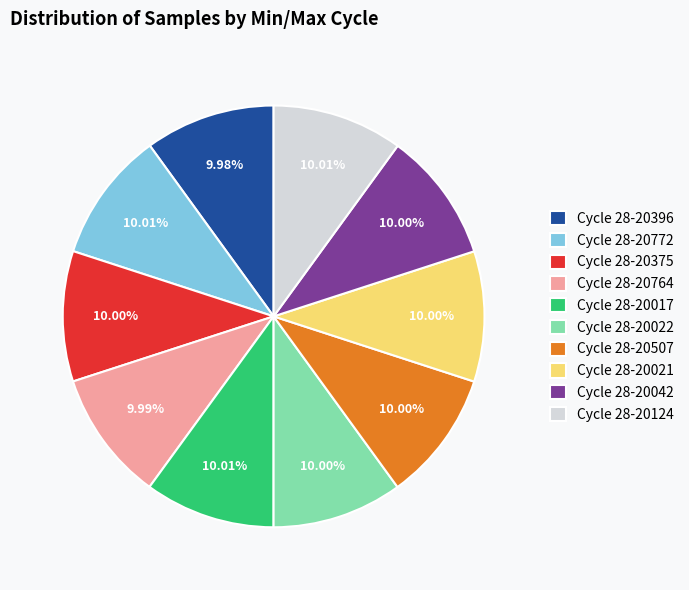

Approximately how many times larger is the value at Cycle 28-20021 compared to Cycle 28-20017?

1.0